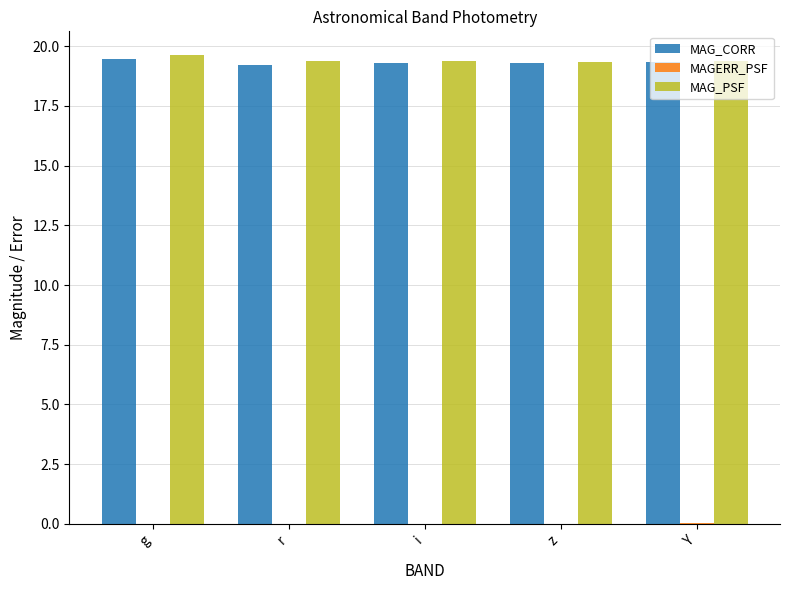

What is the difference between the MAG_CORR values at r and Y?

0.1